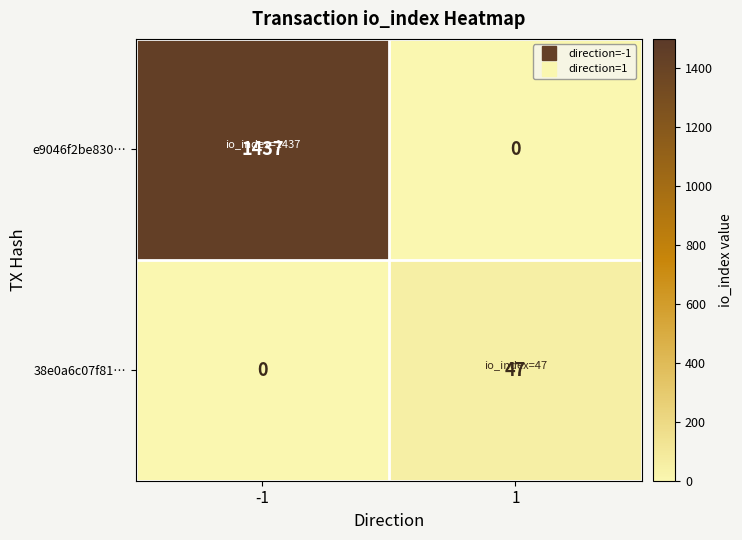

What is the sum of the e9046f2be830… values at 1 and -1?

1437